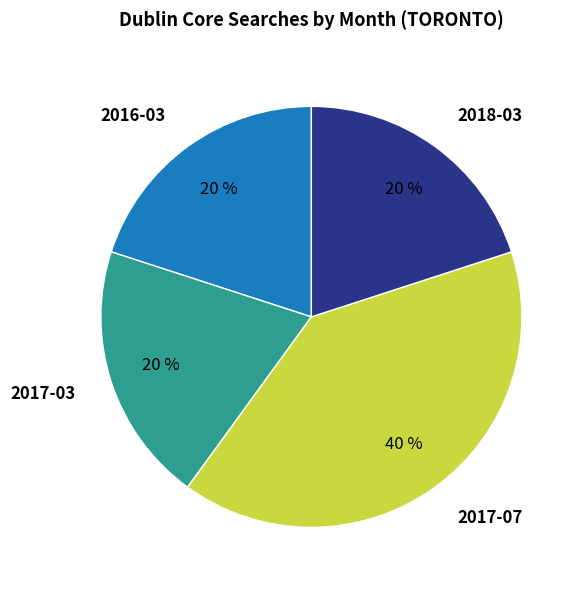

To the nearest percent, what is the average slice percentage?

25%